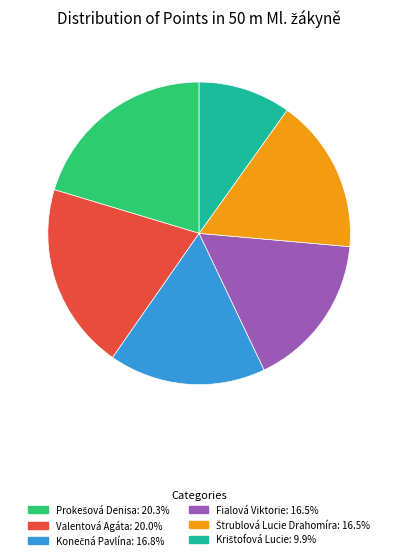

Combined, do Valentová Agáta: 20.0% and Fialová Viktorie: 16.5% account for over 50%?

No